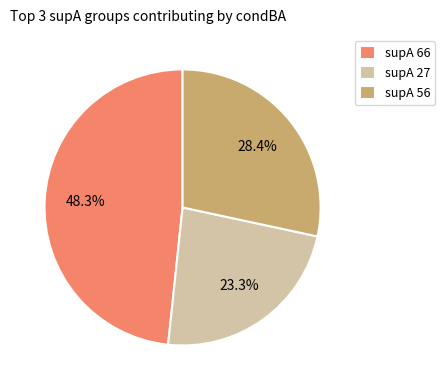

Does any single category account for the majority?

No